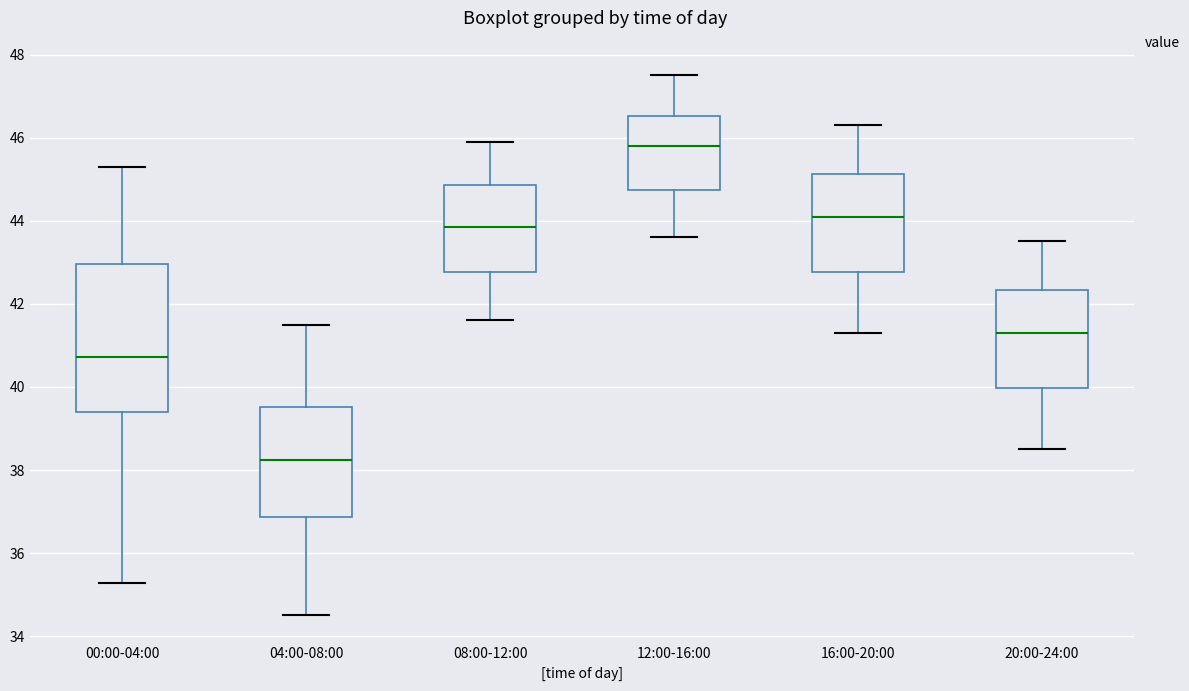

Reading left to right, read every box against the y-axis: the position of its median line, the range the box covers, and the ends of its whiskers. The values are not printed on the chart, so give them approximately, as read against the axis.

00:00-04:00: median 40.8, box 39.4 to 43.0, whiskers 35.2 to 45.4
04:00-08:00: median 38.2, box 36.8 to 39.6, whiskers 34.6 to 41.6
08:00-12:00: median 43.8, box 42.8 to 44.8, whiskers 41.6 to 46.0
12:00-16:00: median 45.8, box 44.8 to 46.6, whiskers 43.6 to 47.6
16:00-20:00: median 44.2, box 42.8 to 45.2, whiskers 41.4 to 46.4
20:00-24:00: median 41.4, box 40.0 to 42.4, whiskers 38.6 to 43.6